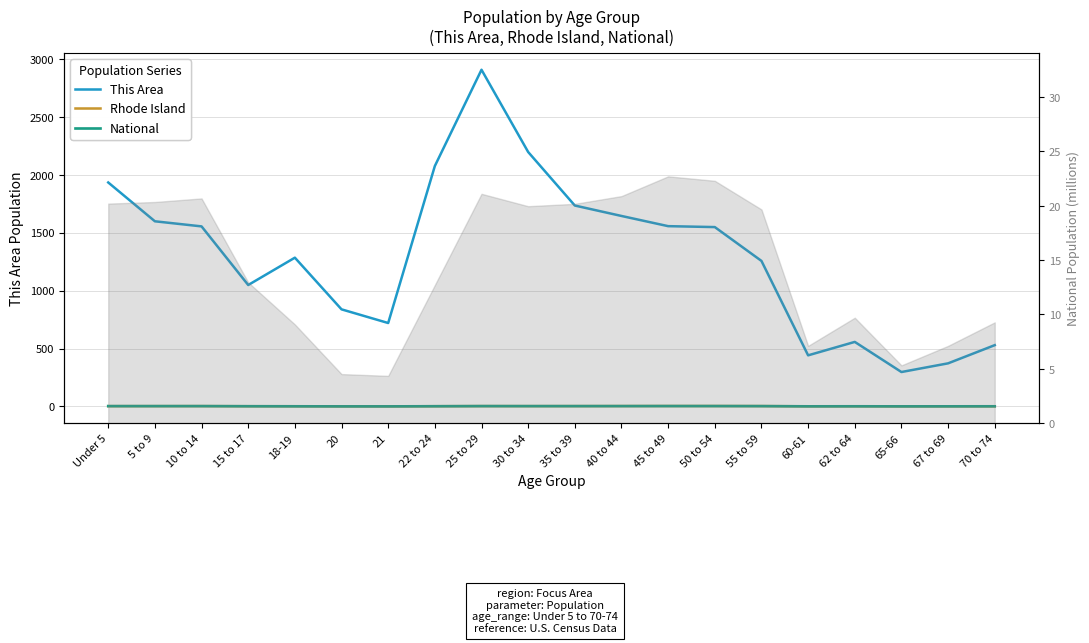

How many categories are shown in the chart?

20